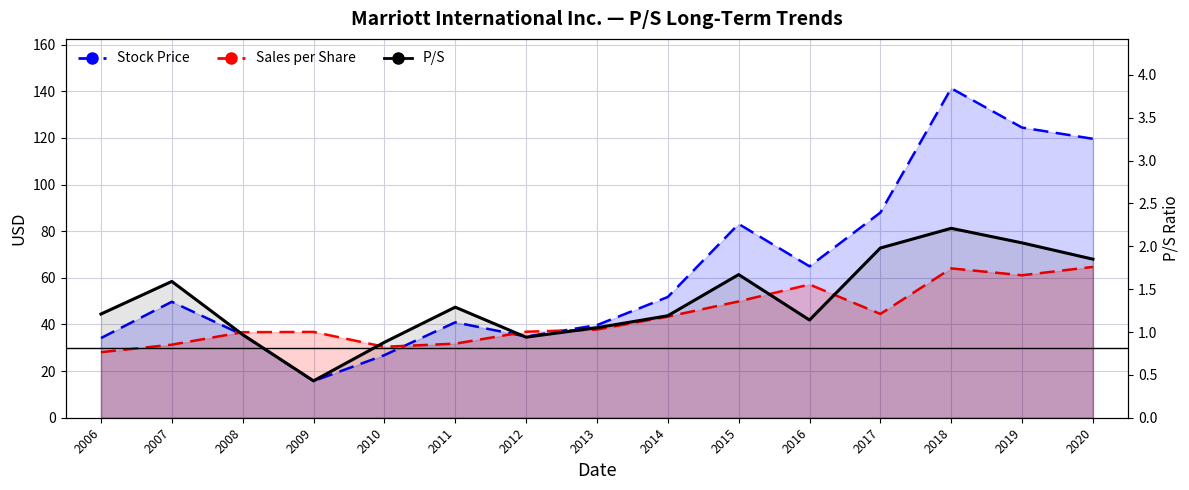

Which series has the largest total across all categories?

Stock Price